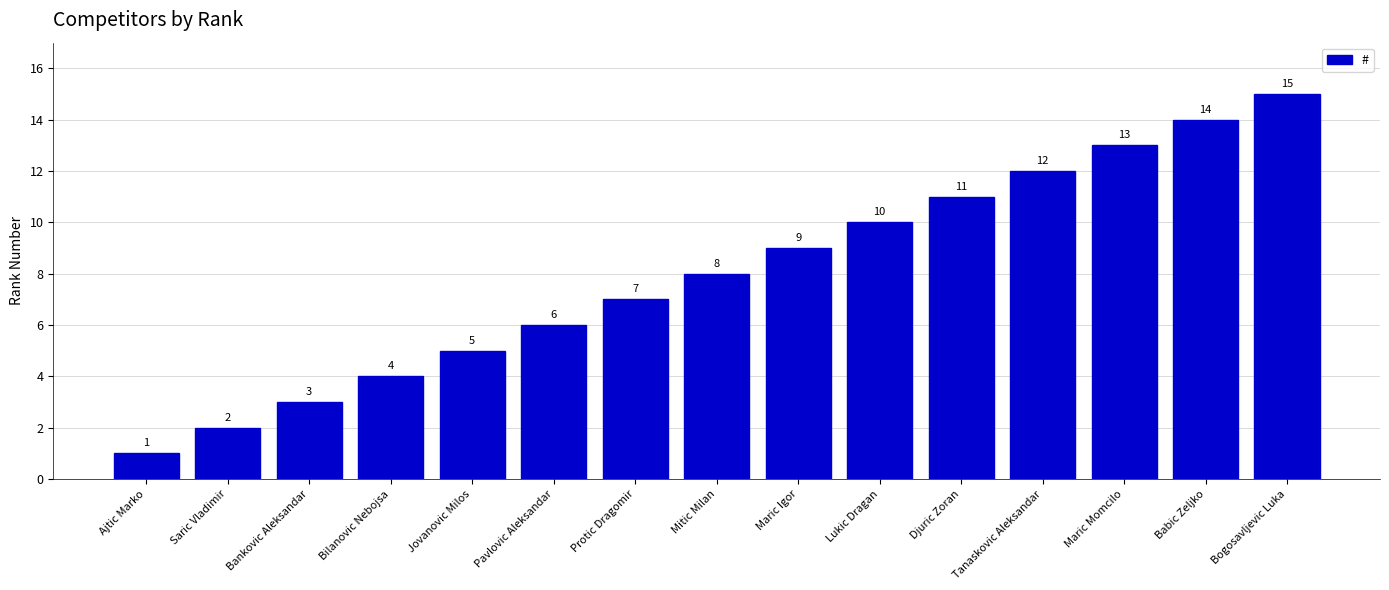

Are the bars horizontal?

No